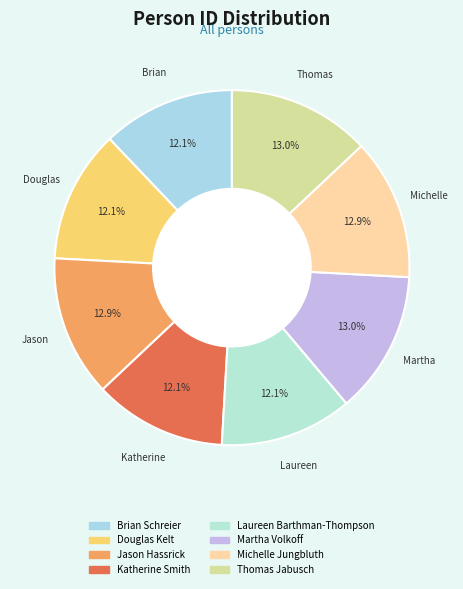

Is the sum of Thomas Jabusch and Katherine Smith greater than half?

No